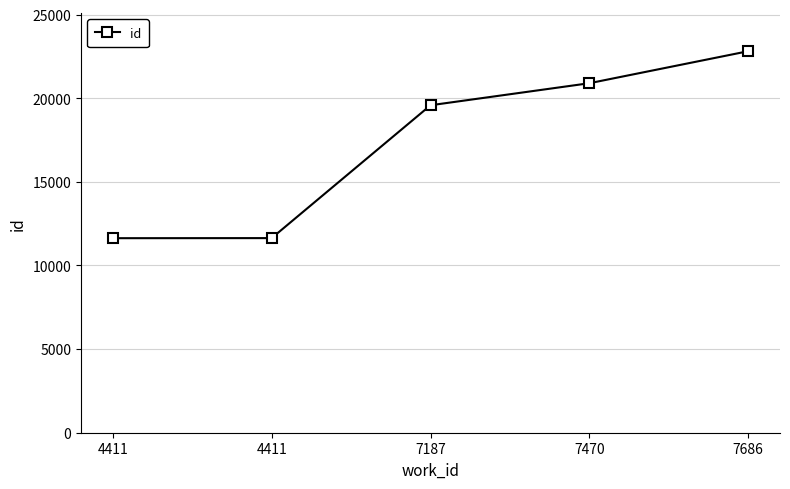

Is this an area chart (filled region under the line)?

No